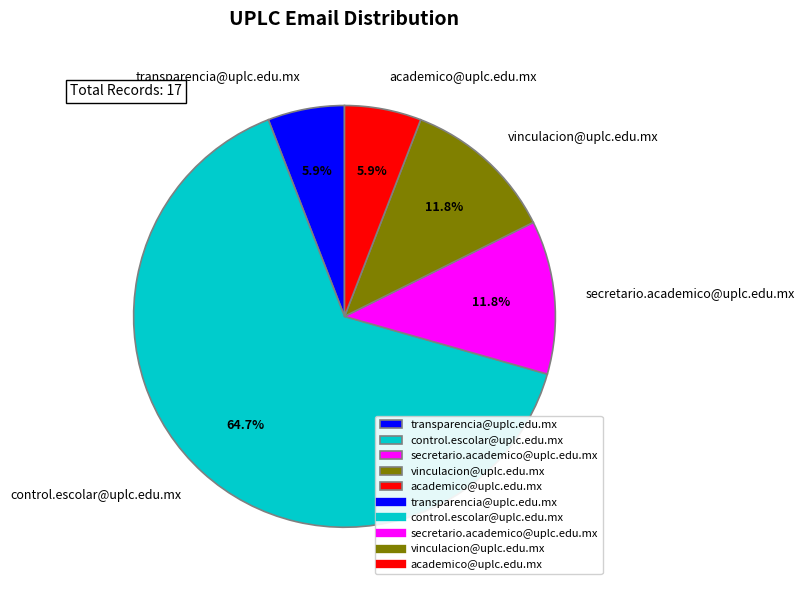

How many segments does this pie chart have?

5